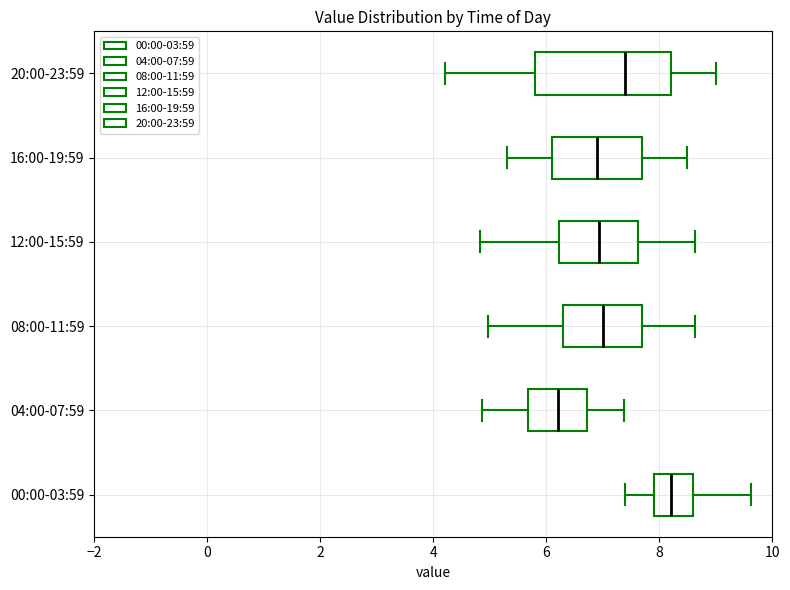

Which box has the furthest to the right median line?

00:00-03:59